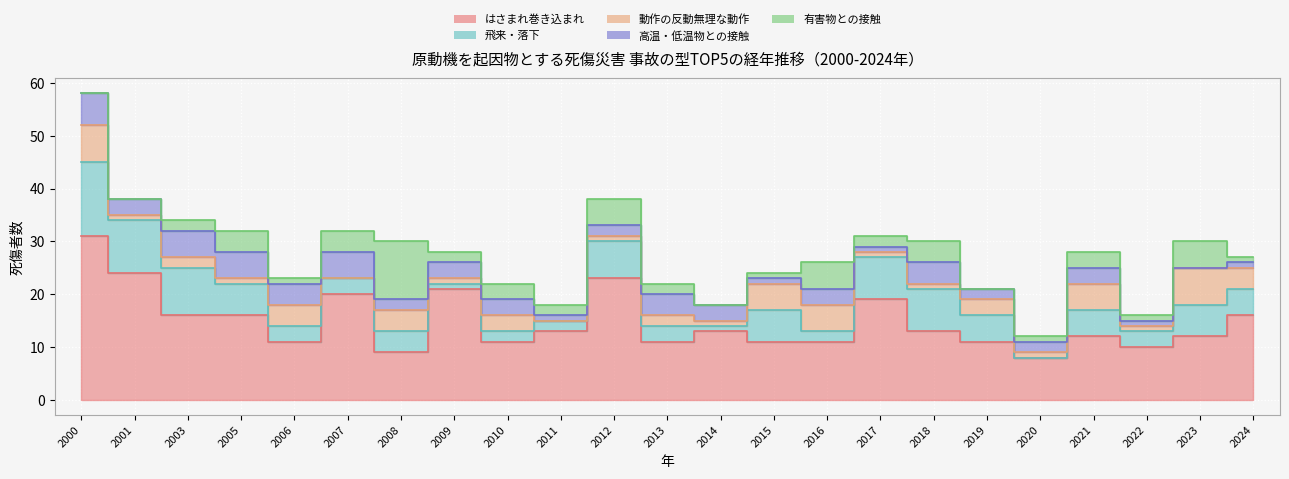

Is the value of 有害物との接触 at 2001 greater than the value of はさまれ巻き込まれ at 2019?

No